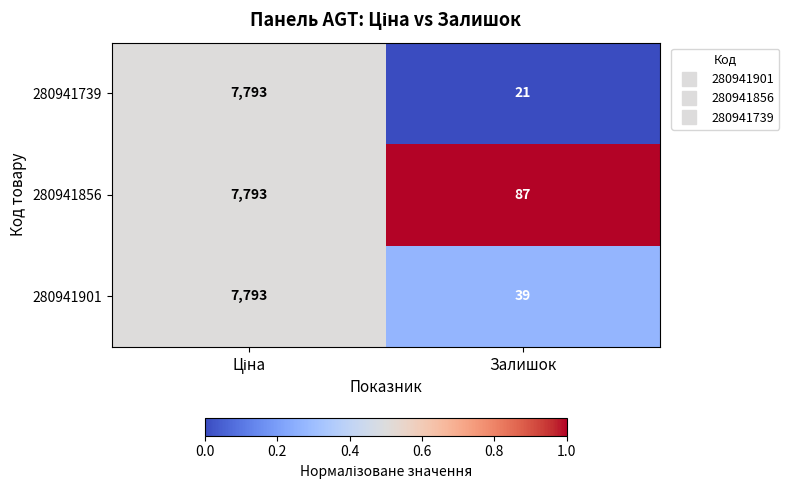

True or false: 280941856 has a value of 139 at Залишок.

False